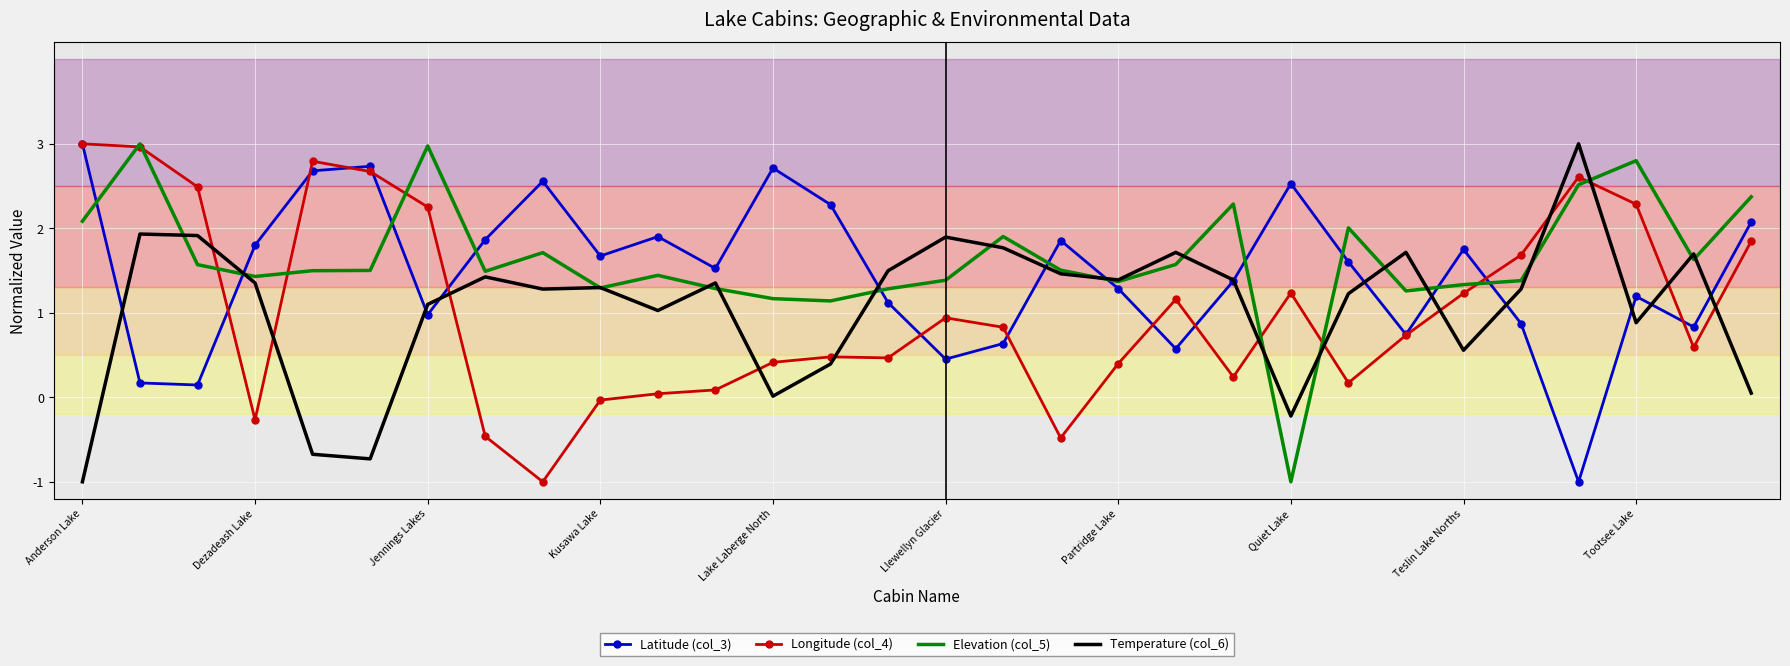

What is the greatest value displayed?

3.0